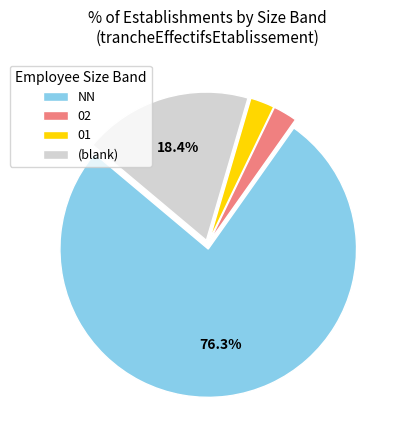

Do 02 and (blank) together represent more than half of the pie?

No